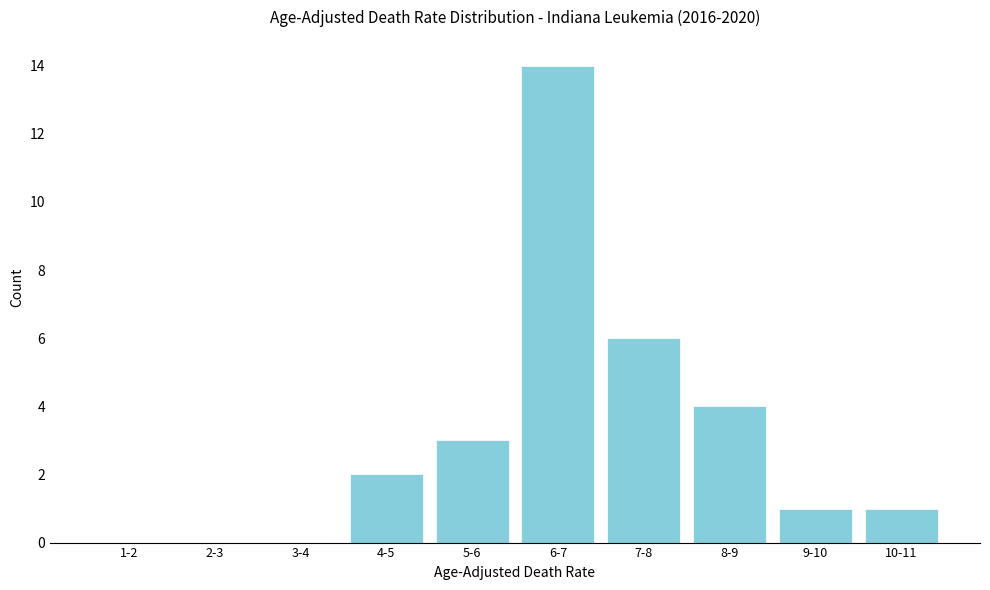

Reading right to left, list all the values displayed in this chart.

10-11=1	9-10=1	8-9=4	7-8=6	6-7=14	5-6=3	4-5=2	3-4=0	2-3=0	1-2=0